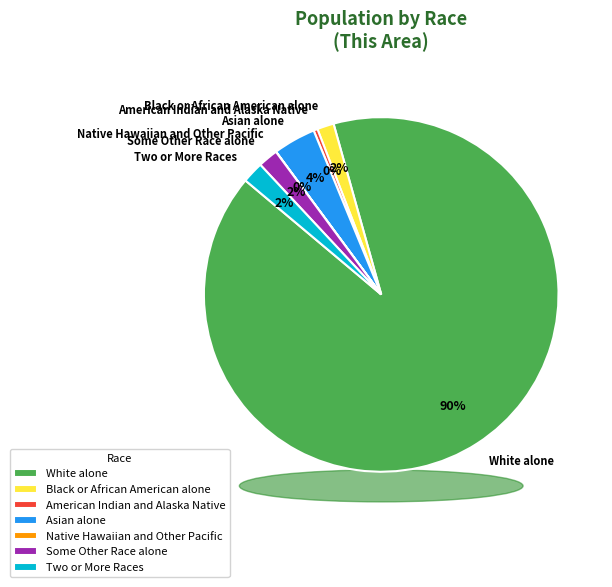

To the nearest percent, what is the difference between the largest and smallest slice percentages?

90%